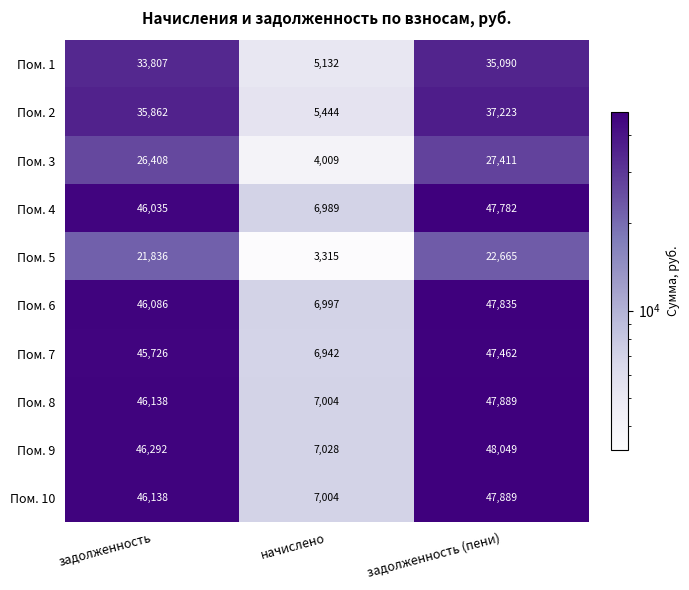

Where is Пом. 3 nearest to the value 15710?

задолженность